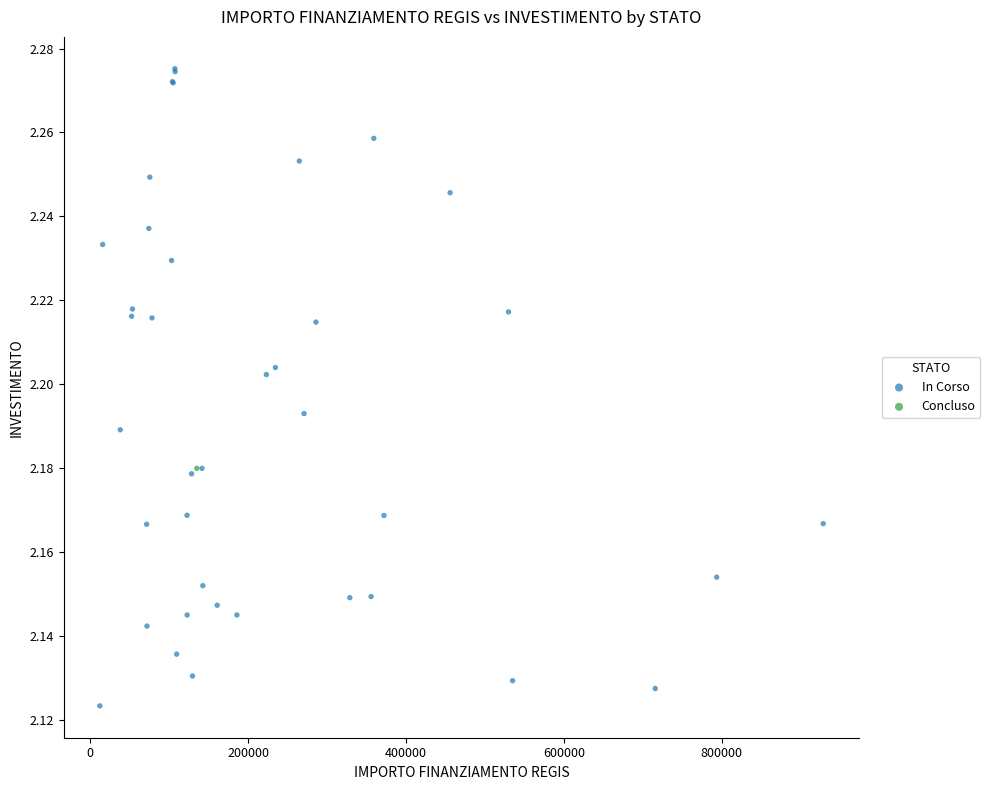

What are all the series names shown in the legend?

In Corso, Concluso